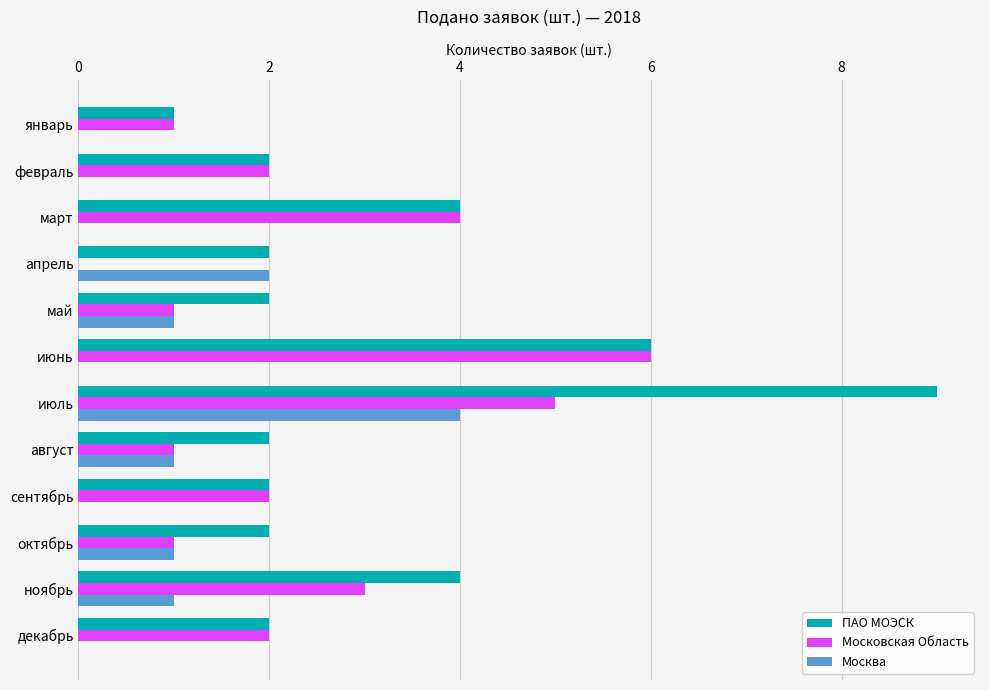

What are all the series names shown in the legend?

ПАО МОЭСК, Московская Область, Москва